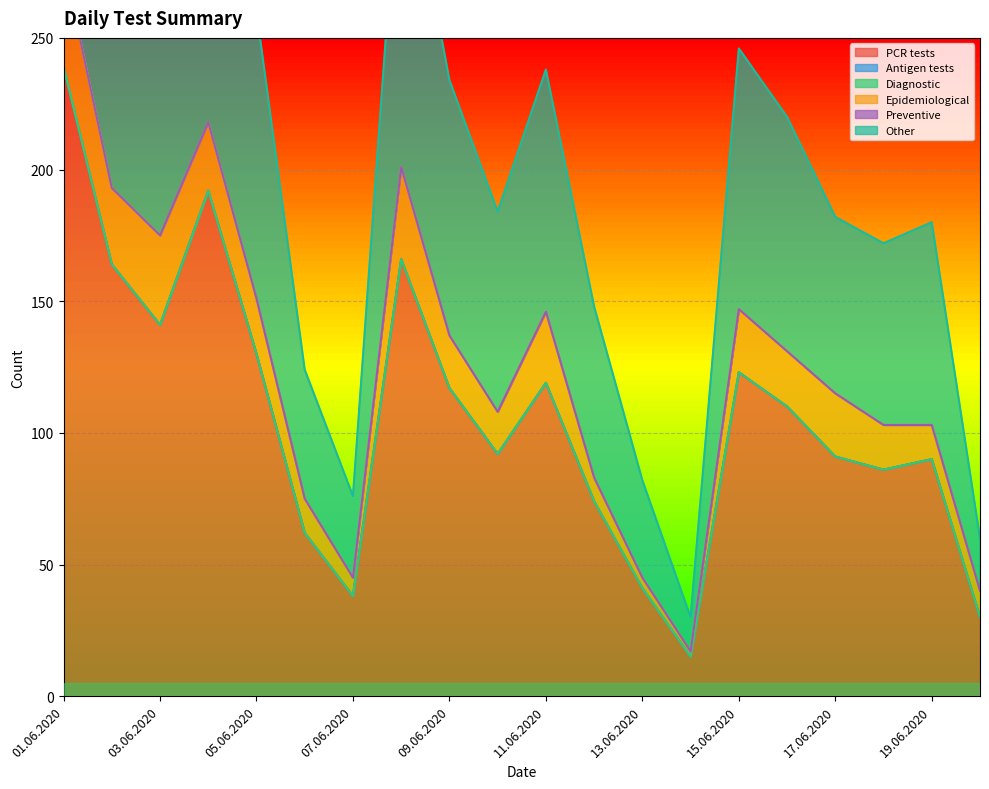

Reading left to right, extract all data points from this chart.

PCR tests: 01.06.2020=239	02.06.2020=164	03.06.2020=141	04.06.2020=192	05.06.2020=130	06.06.2020=62	07.06.2020=38	08.06.2020=166	09.06.2020=117	10.06.2020=92	11.06.2020=119	12.06.2020=74	13.06.2020=41	14.06.2020=15	15.06.2020=123	16.06.2020=110	17.06.2020=91	18.06.2020=86	19.06.2020=90	20.06.2020=30
Antigen tests: 01.06.2020=0	02.06.2020=0	03.06.2020=0	04.06.2020=0	05.06.2020=0	06.06.2020=0	07.06.2020=0	08.06.2020=0	09.06.2020=0	10.06.2020=0	11.06.2020=0	12.06.2020=0	13.06.2020=0	14.06.2020=0	15.06.2020=0	16.06.2020=0	17.06.2020=0	18.06.2020=0	19.06.2020=0	20.06.2020=0
Diagnostic: 01.06.2020=0	02.06.2020=0	03.06.2020=0	04.06.2020=0	05.06.2020=0	06.06.2020=0	07.06.2020=0	08.06.2020=0	09.06.2020=0	10.06.2020=0	11.06.2020=0	12.06.2020=0	13.06.2020=0	14.06.2020=0	15.06.2020=0	16.06.2020=0	17.06.2020=0	18.06.2020=0	19.06.2020=0	20.06.2020=0
Epidemiological: 01.06.2020=40	02.06.2020=29	03.06.2020=34	04.06.2020=26	05.06.2020=21	06.06.2020=13	07.06.2020=7	08.06.2020=35	09.06.2020=20	10.06.2020=16	11.06.2020=27	12.06.2020=9	13.06.2020=4	14.06.2020=2	15.06.2020=24	16.06.2020=21	17.06.2020=24	18.06.2020=17	19.06.2020=13	20.06.2020=10
Preventive: 01.06.2020=0	02.06.2020=0	03.06.2020=0	04.06.2020=0	05.06.2020=0	06.06.2020=0	07.06.2020=0	08.06.2020=0	09.06.2020=0	10.06.2020=0	11.06.2020=0	12.06.2020=0	13.06.2020=0	14.06.2020=0	15.06.2020=0	16.06.2020=0	17.06.2020=0	18.06.2020=0	19.06.2020=0	20.06.2020=0
Other: 01.06.2020=199	02.06.2020=135	03.06.2020=107	04.06.2020=166	05.06.2020=109	06.06.2020=49	07.06.2020=31	08.06.2020=131	09.06.2020=97	10.06.2020=76	11.06.2020=92	12.06.2020=65	13.06.2020=37	14.06.2020=13	15.06.2020=99	16.06.2020=89	17.06.2020=67	18.06.2020=69	19.06.2020=77	20.06.2020=20